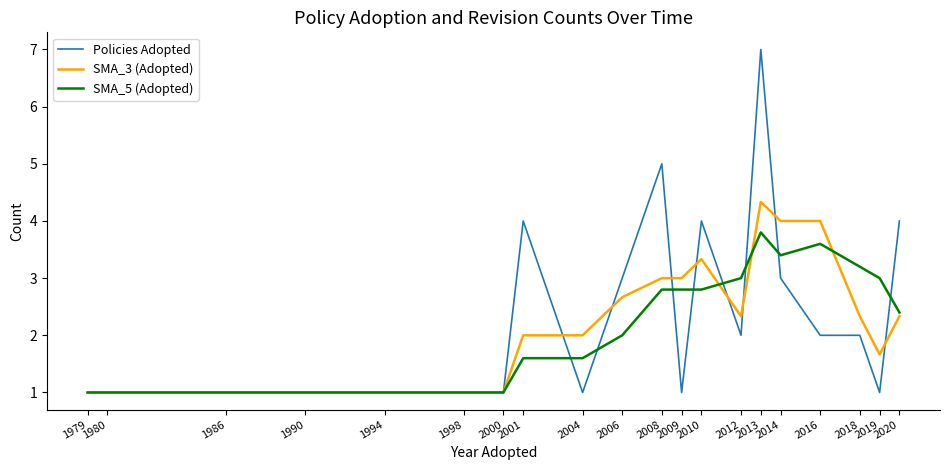

Is the value of Policies Adopted at 2020 greater than the value of SMA_5 (Adopted) at 1986?

Yes